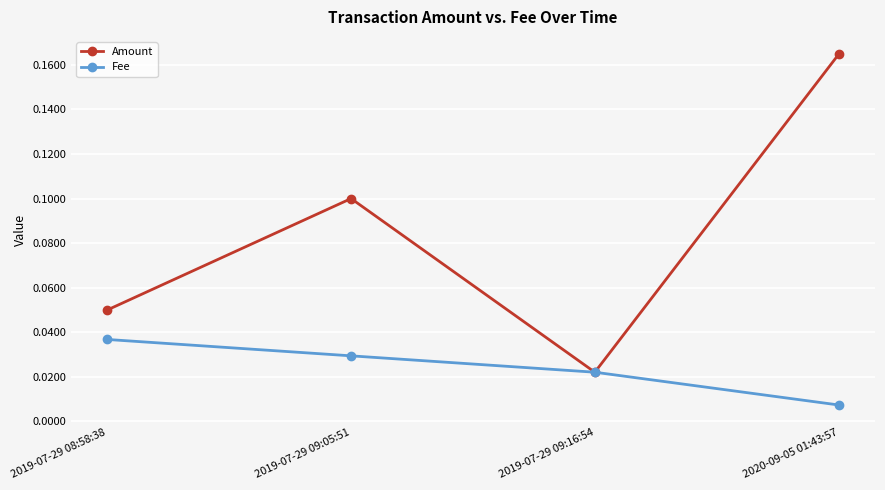

What is the label of the 4th point from the left?

2020-09-05 01:43:57